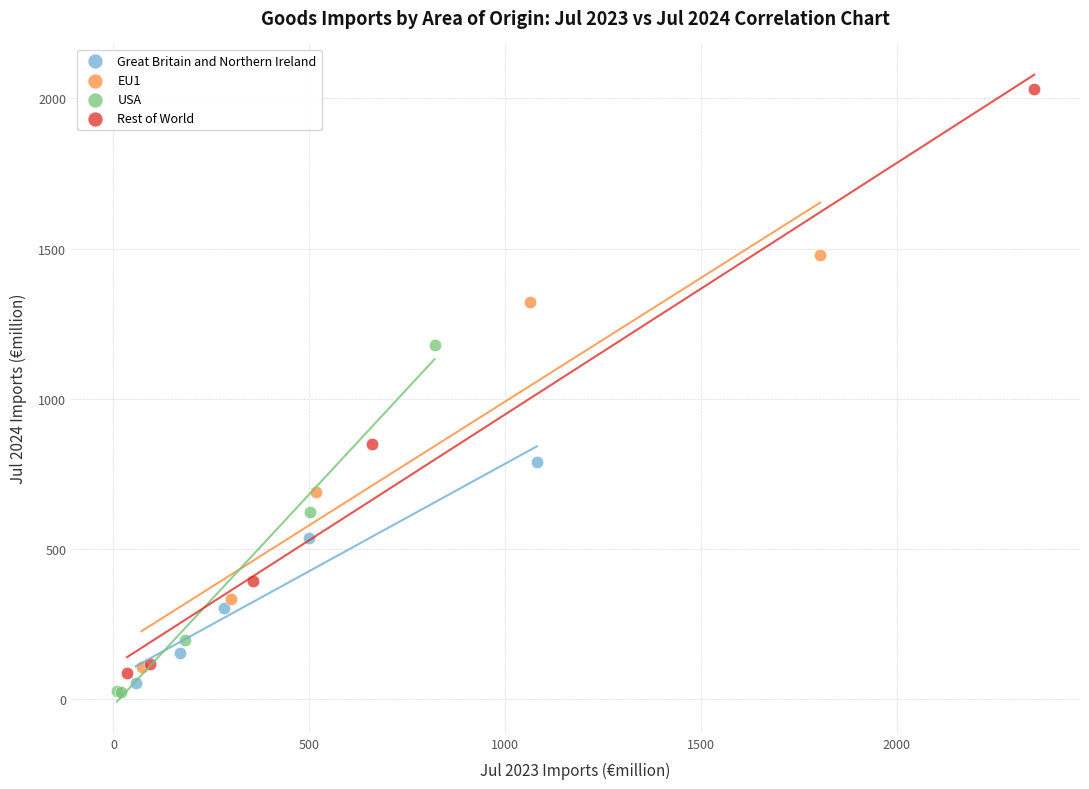

Which series has the largest Y range (max minus min)?

Rest of World